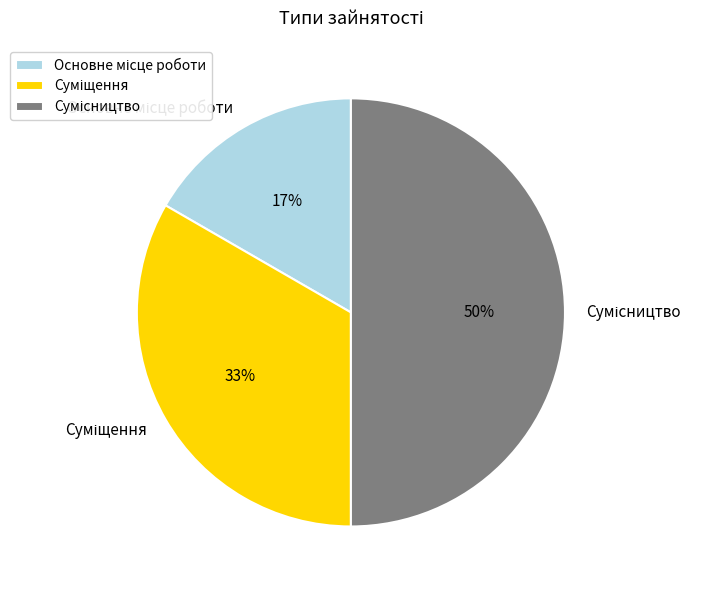

To the nearest percent, what is the average slice percentage?

33%